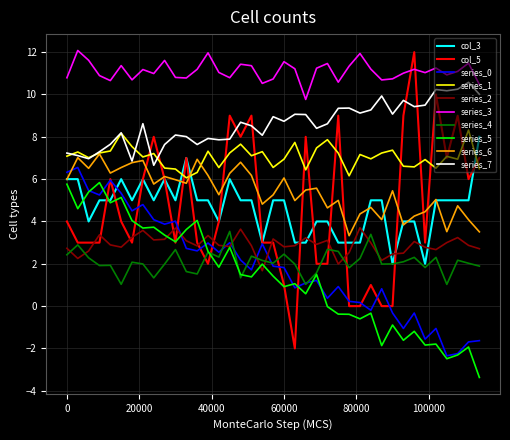

True or false: series_5 and series_1 cross at least once.

False